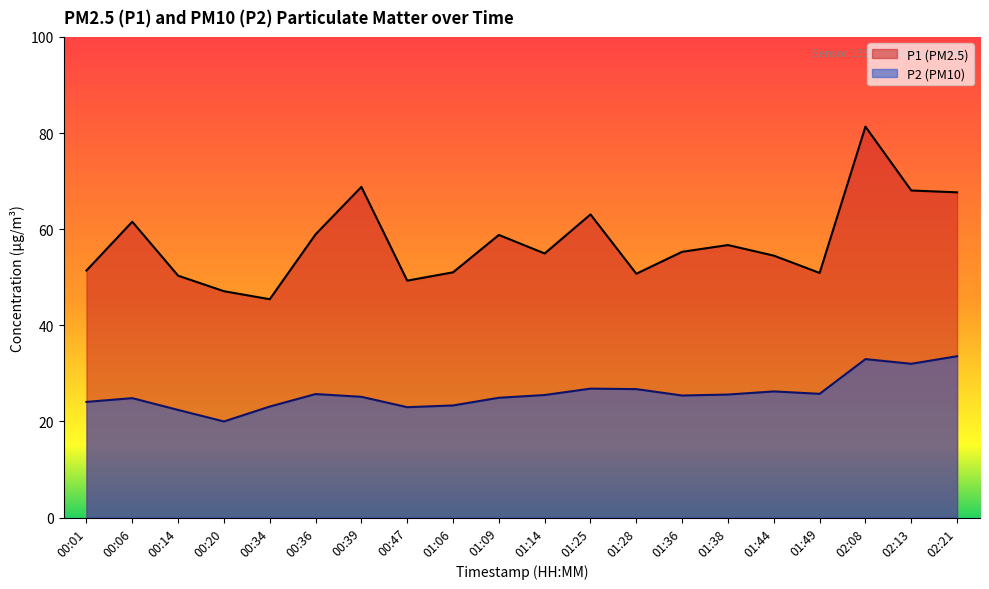

True or false: P2 and P1 intersect in this chart.

False